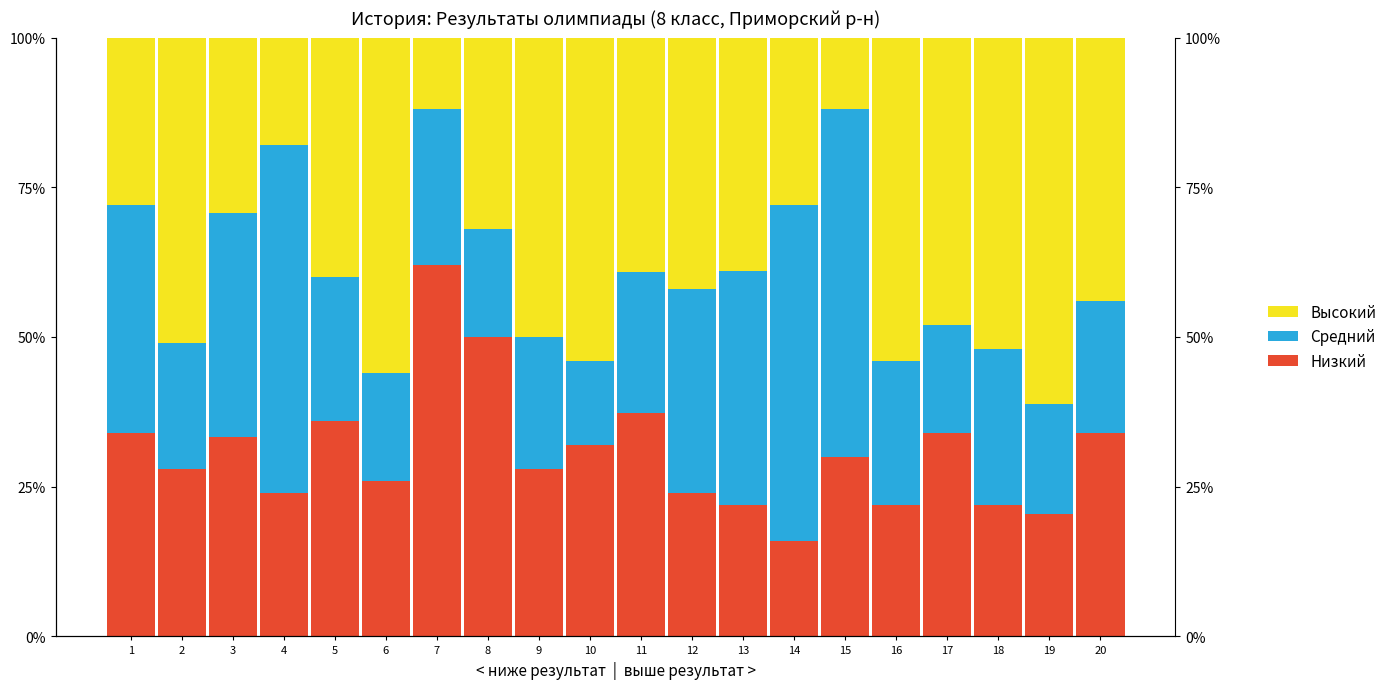

Which label corresponds to the largest value in the chart?

7